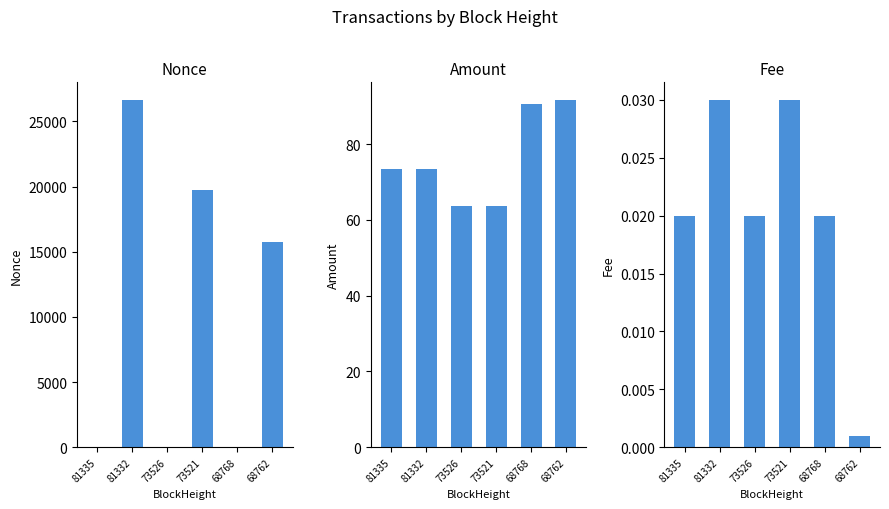

At which category is the sum across all series the highest?

81332